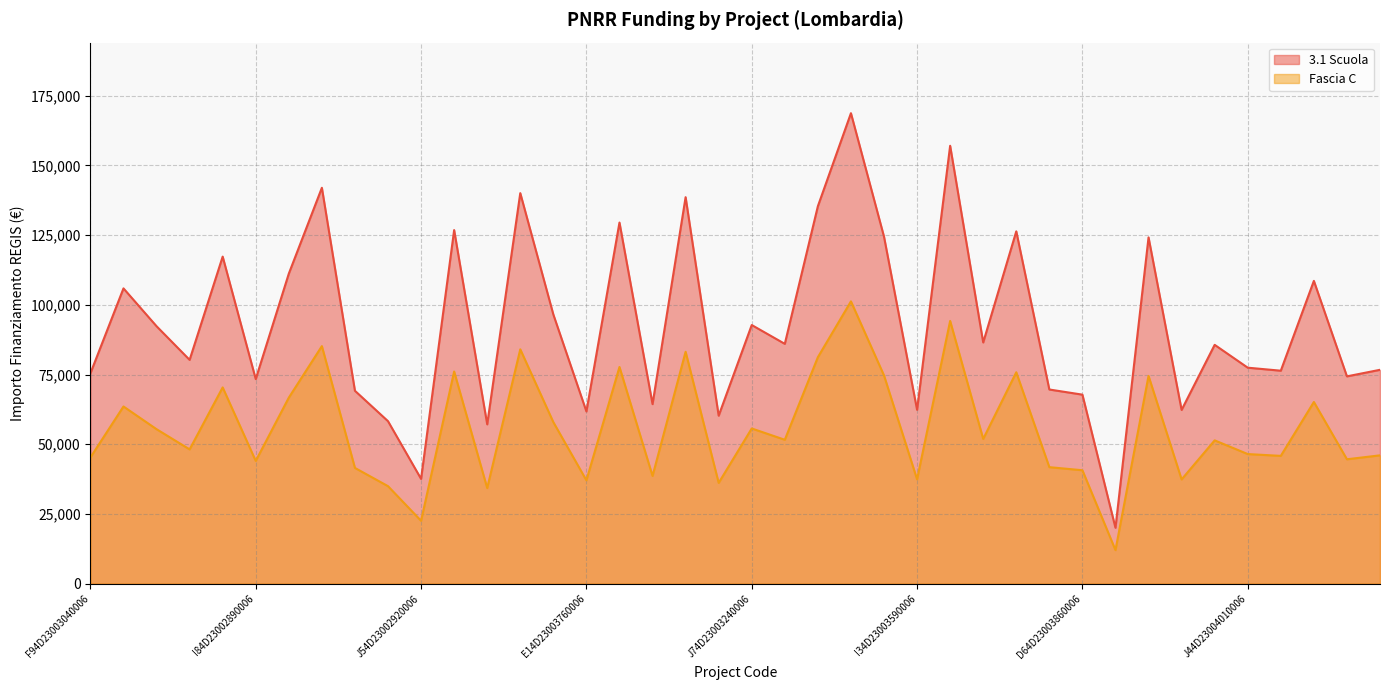

What is the greatest value displayed?

168761.5